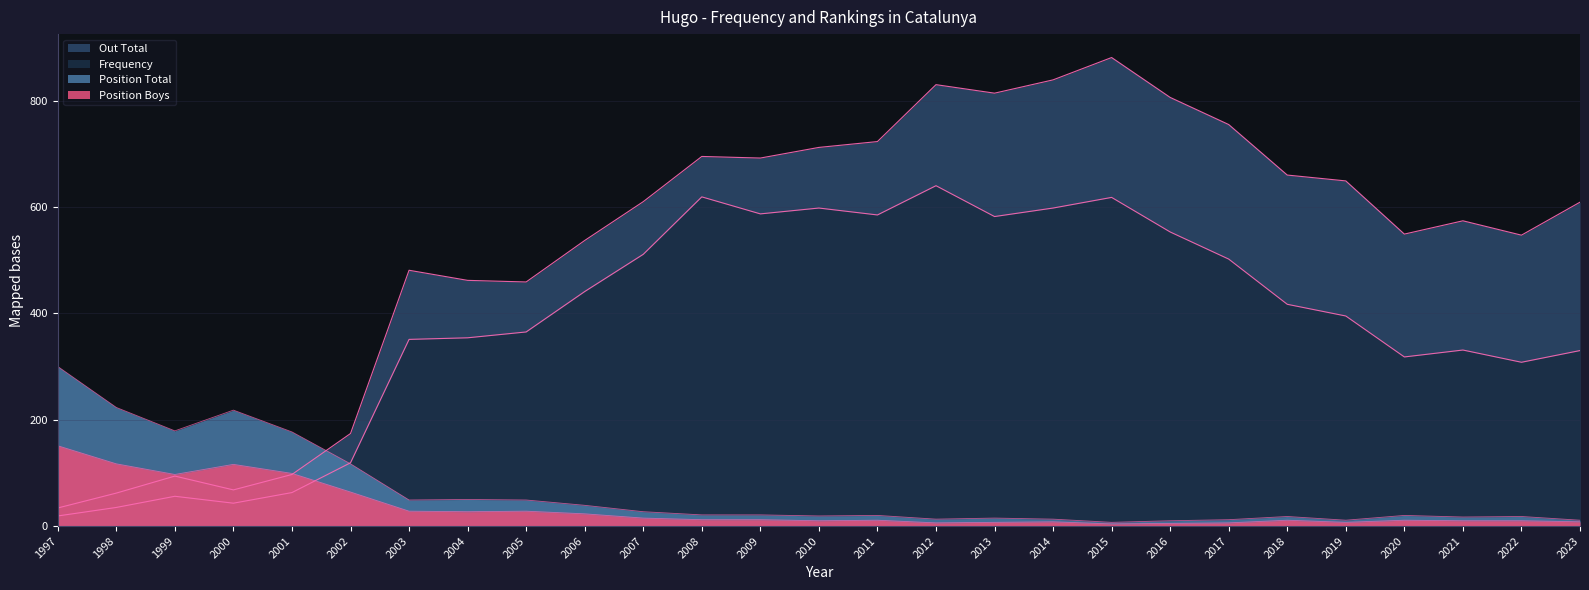

What is the spread (max minus min) of values at 2006?

514